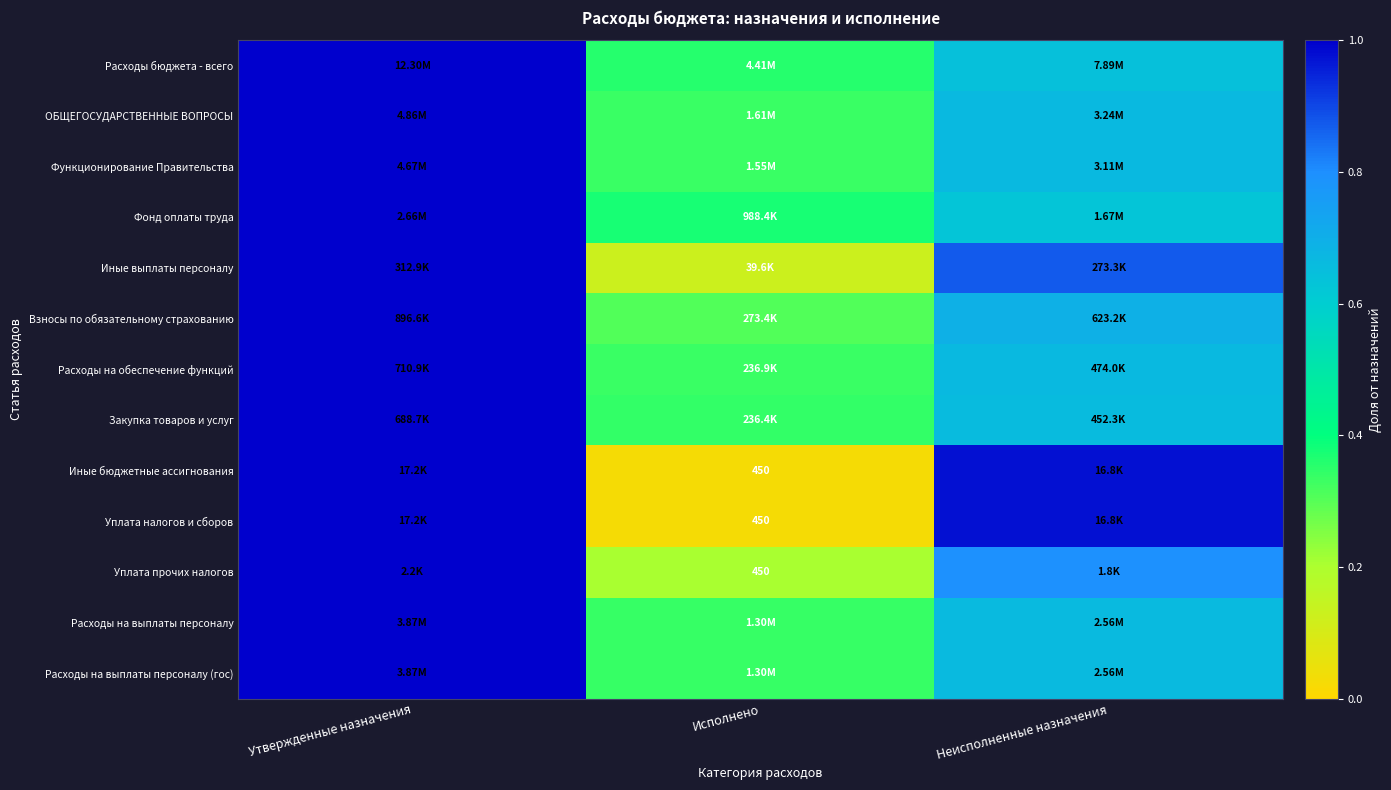

What is the difference between the maximum and minimum values in the Расходы на выплаты персоналу series?

0.7